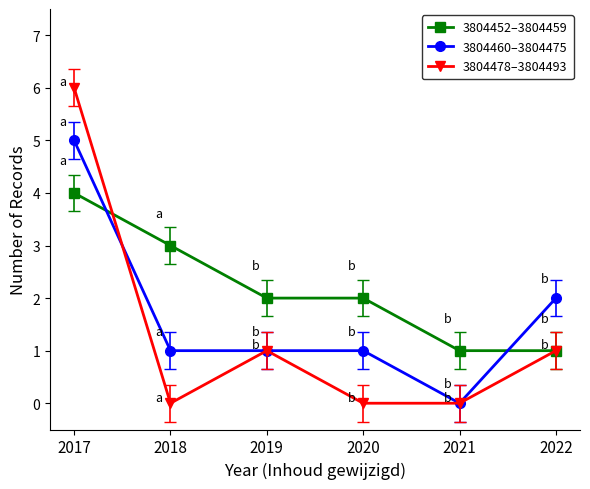

Between which two adjacent categories do 3804452–3804459 and 3804460–3804475 first intersect?

2017 and 2018